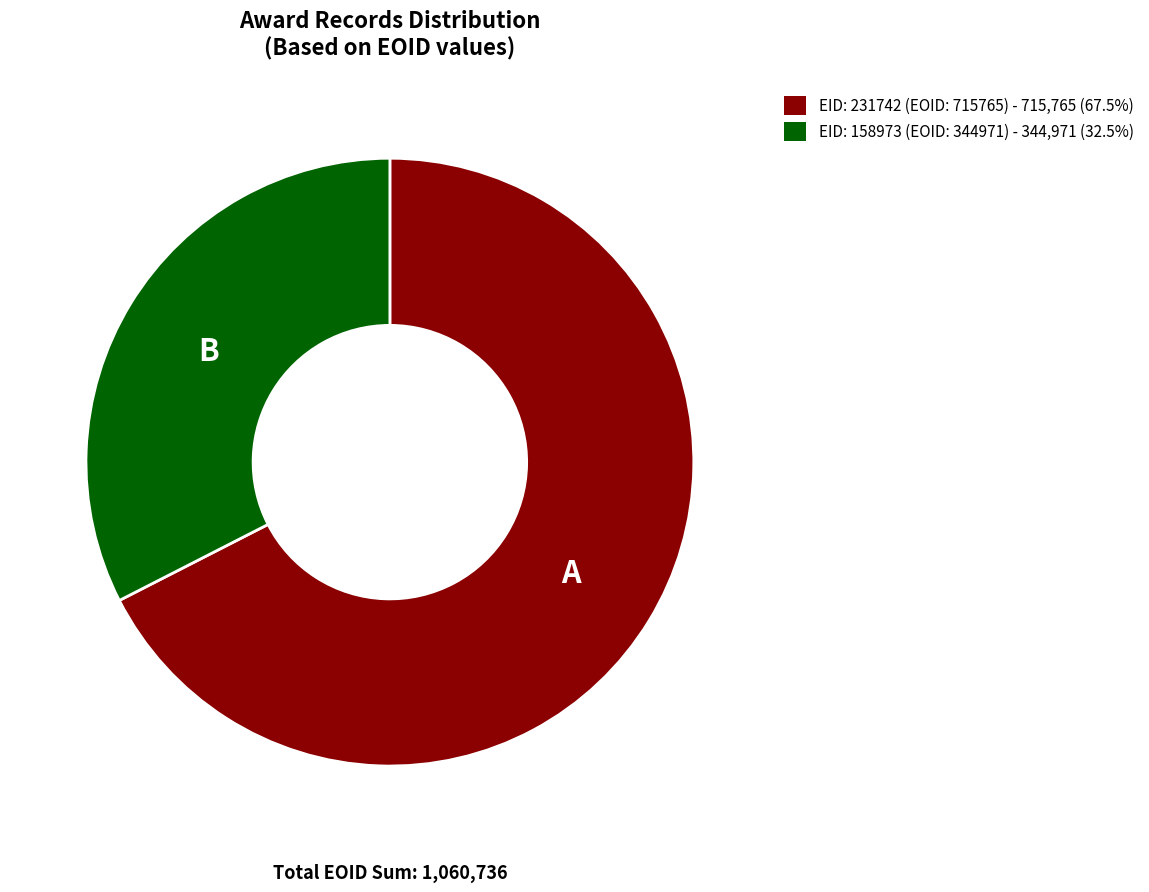

What is the ratio of the value at EID: 231742 (EOID: 715765) - 715,765 (67.5%) to the value at EID: 158973 (EOID: 344971) - 344,971 (32.5%)?

2.1